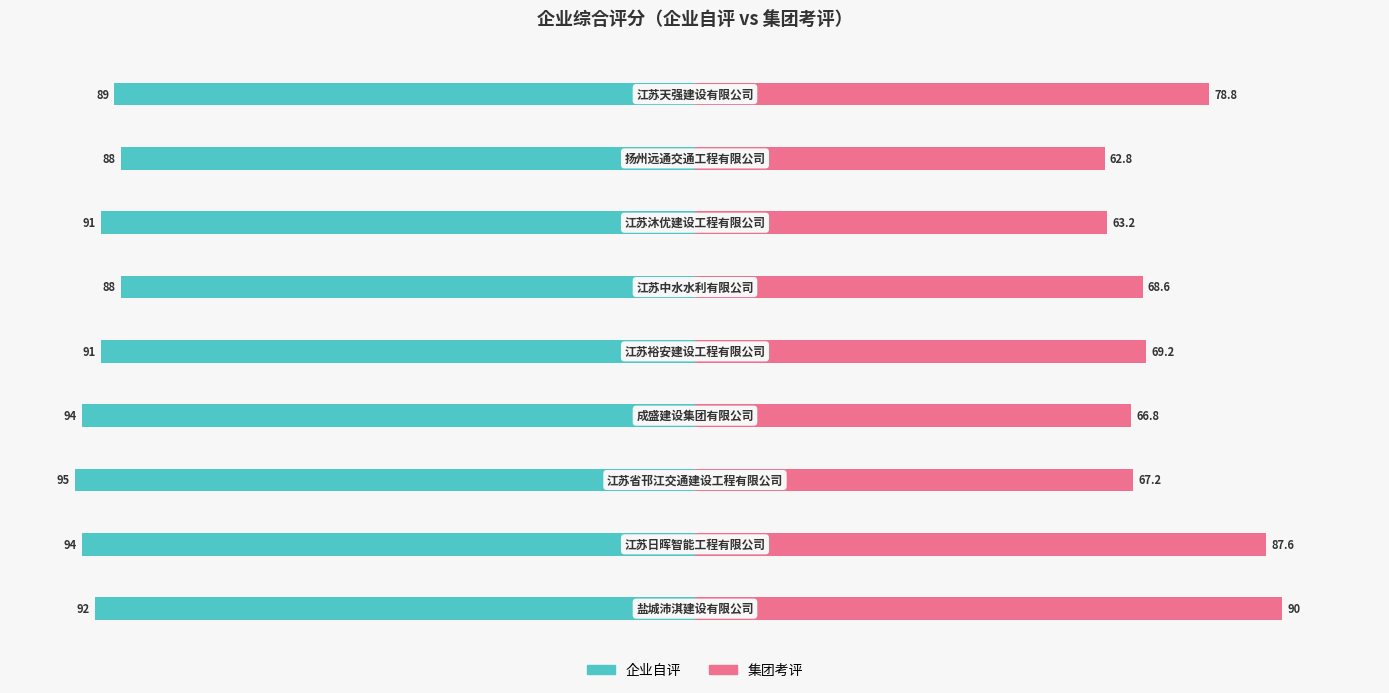

List the labels in order of 集团考评 value, smallest first.

7, 6, 3, 2, 5, 4, 8, 1, 0